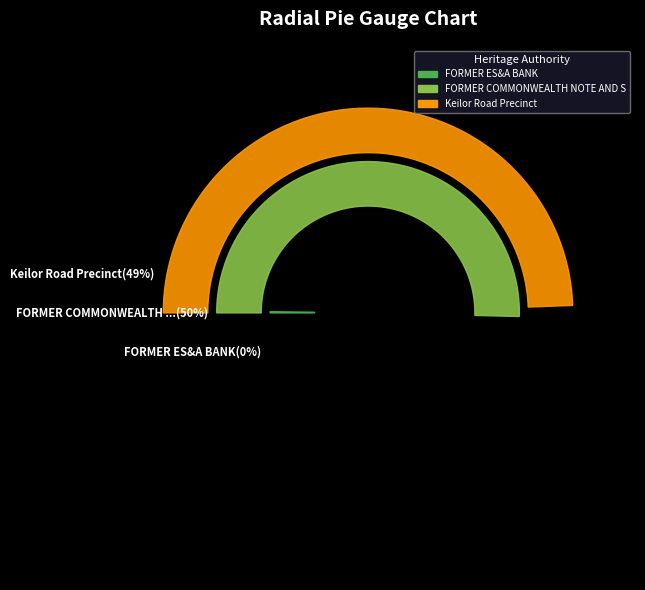

Which category has the smallest portion of the pie?

FORMER ES&A BANK